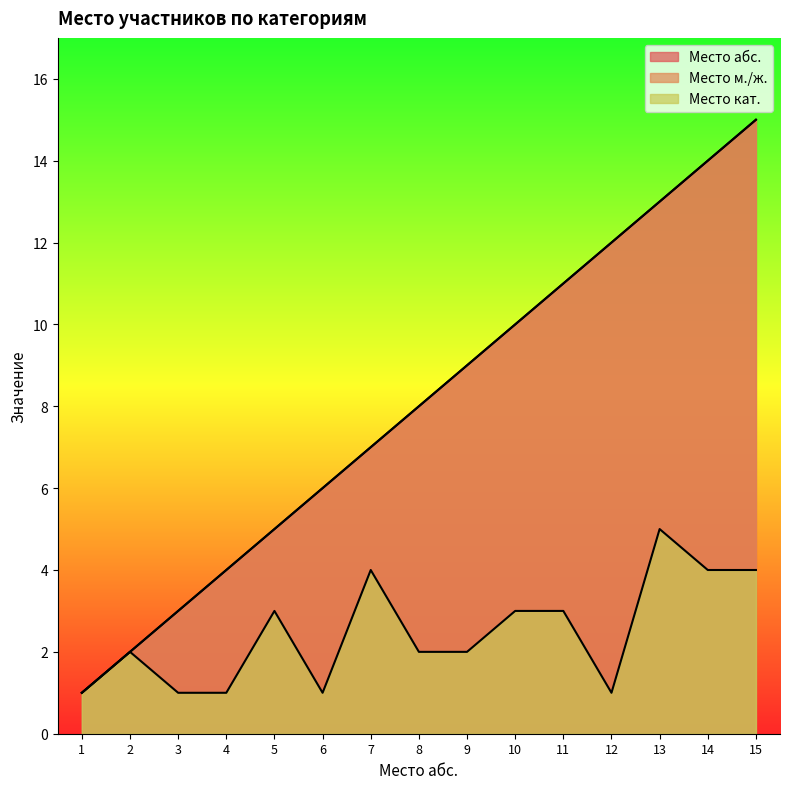

True or false: Место абс. and Место м./ж. intersect in this chart.

False